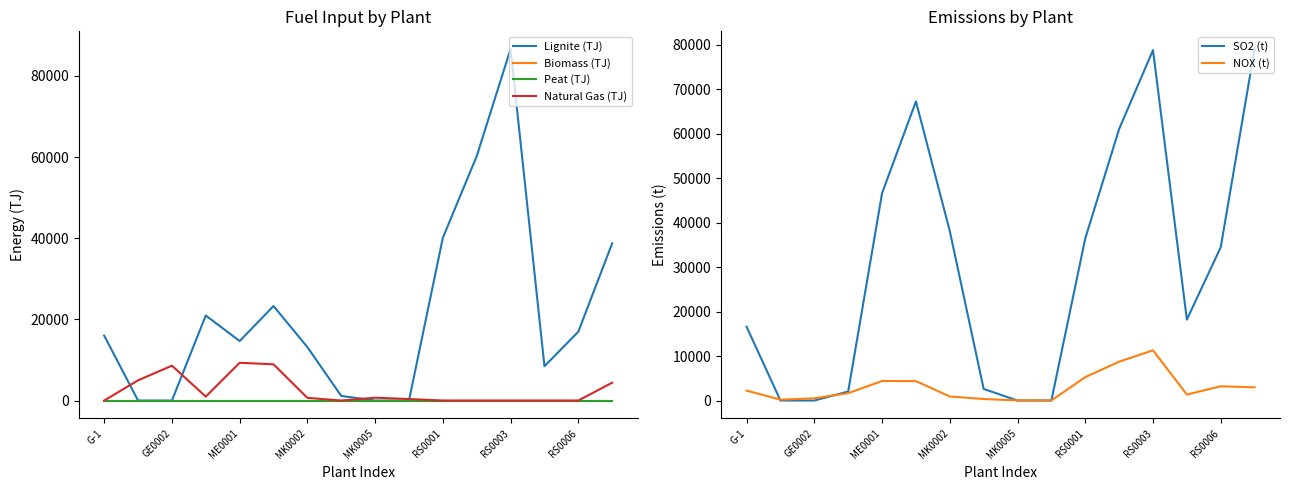

What is the maximum value for SO2 (t)?

79112.7